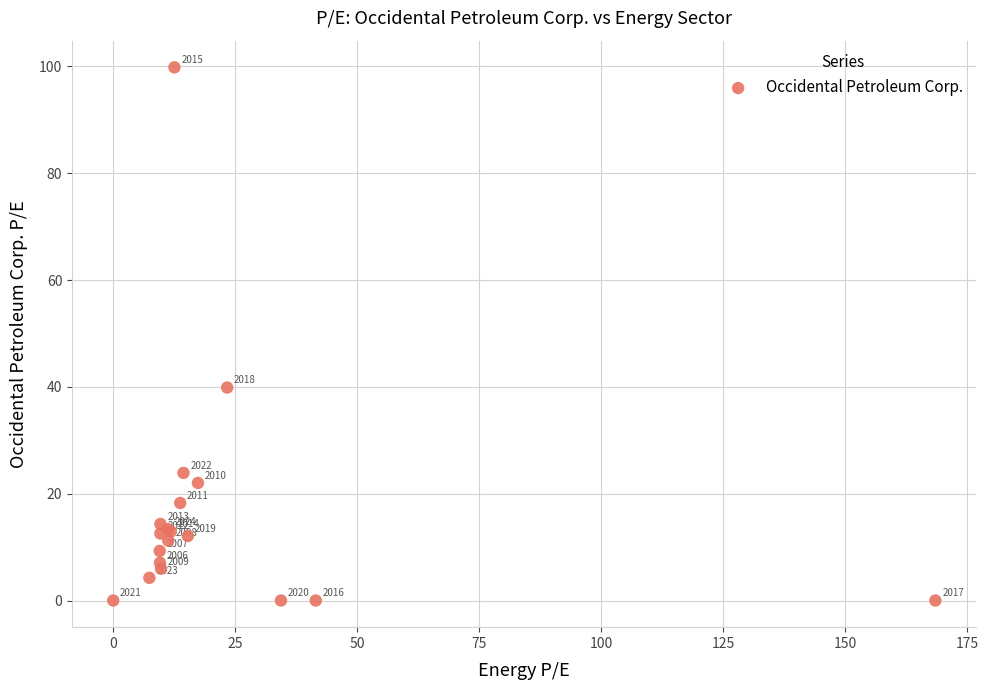

What Y value in the scatter plot is closest to 49?

39.9